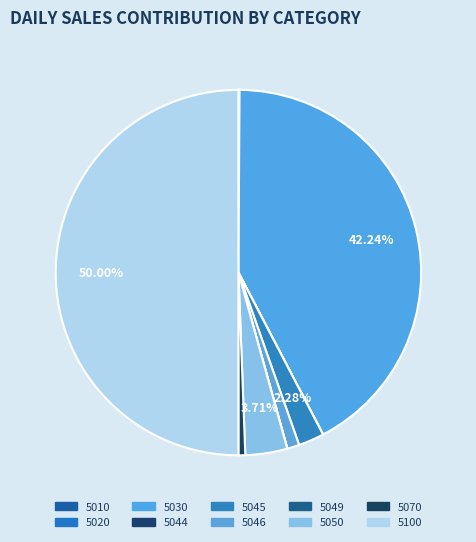

What percentage is NOT represented by 5010?

99.9%